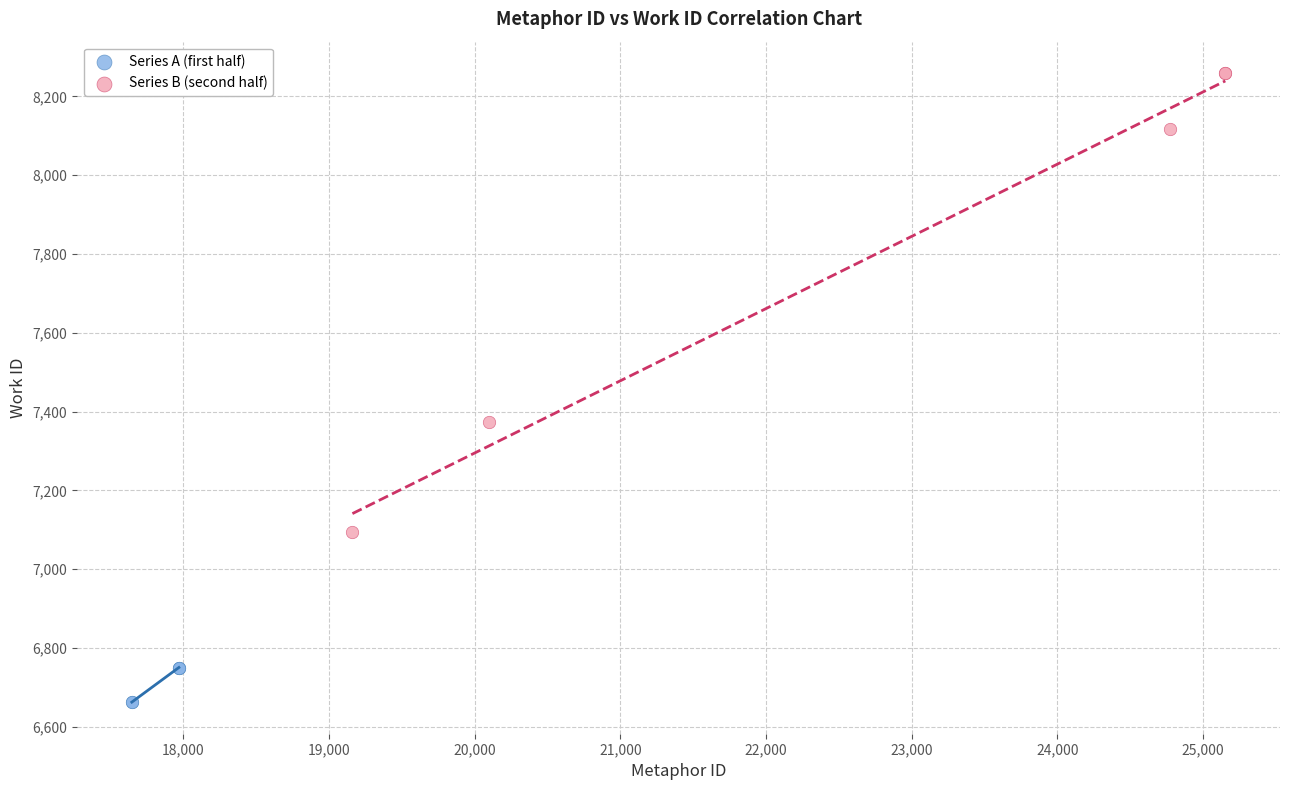

Which series contains the lowest Y value?

Series A (first half)